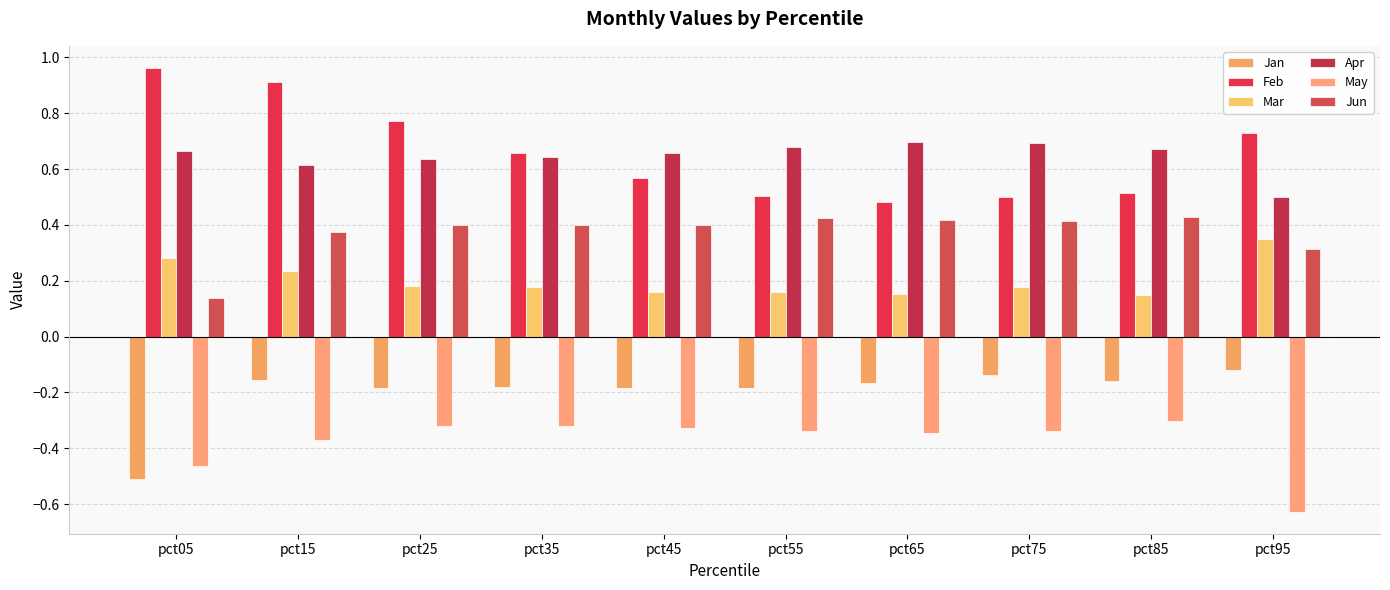

What is the minimum value for Mar?

0.2